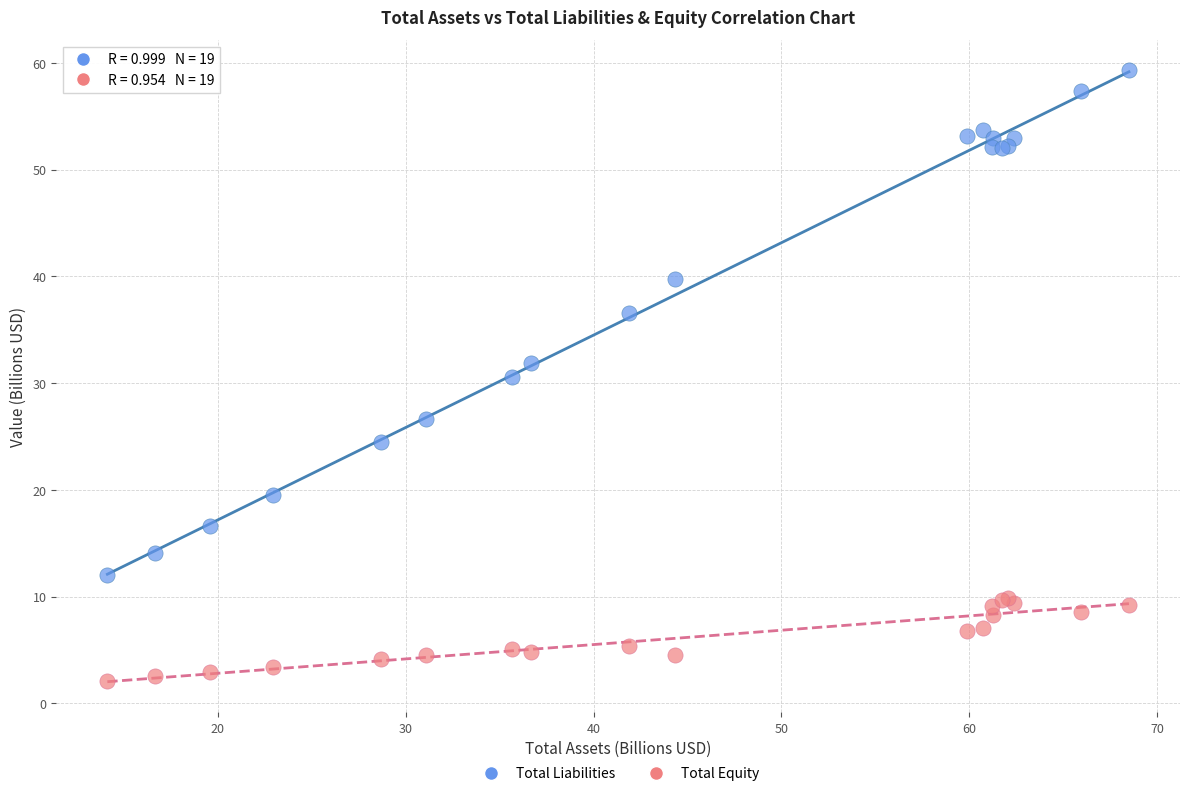

In the Total Liabilities series, what Y value is closest to 35?

36.5